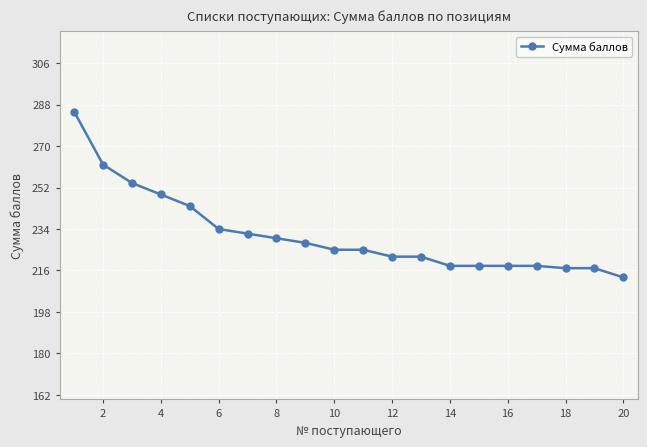

What is the smallest value displayed?

213